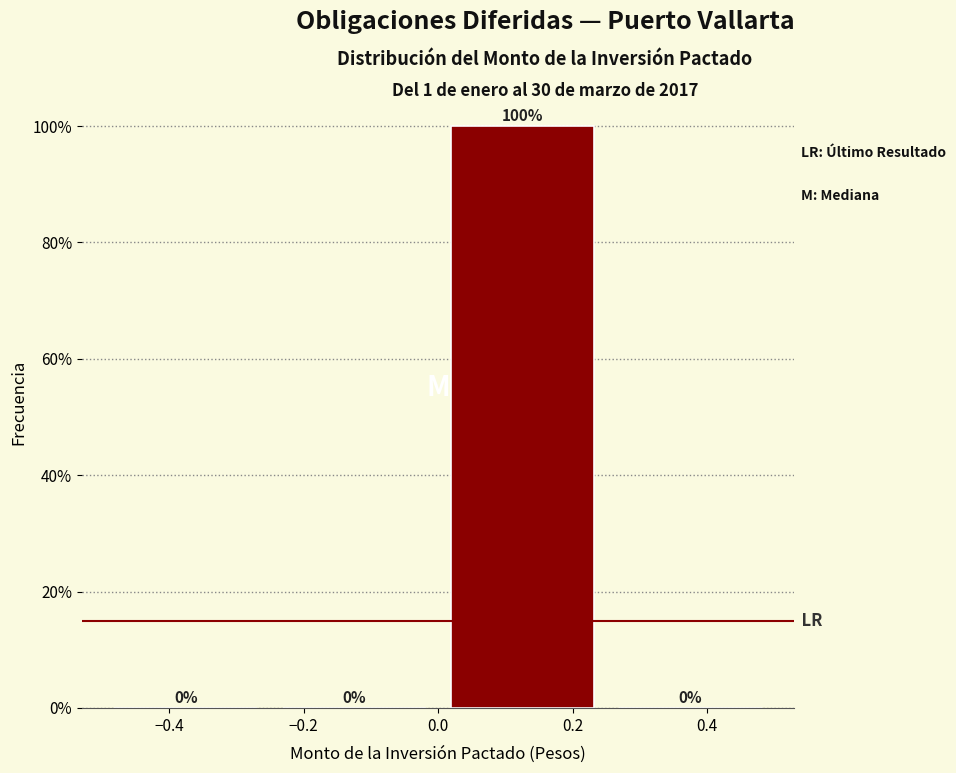

Over which range of the x-axis is the bar tallest?

0.00 to 0.25